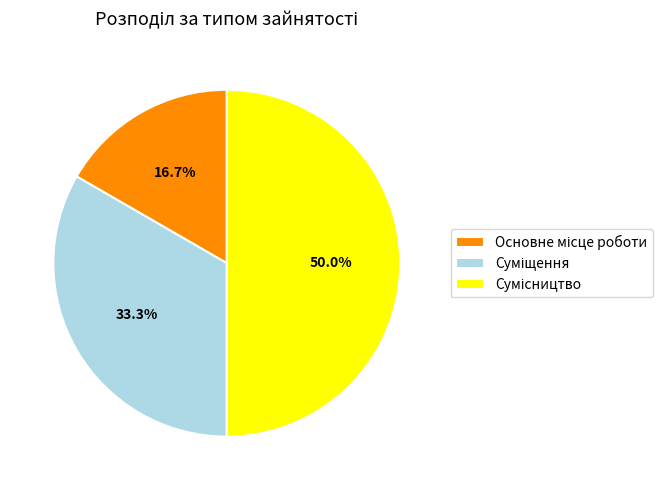

How many slices are in this pie chart?

3